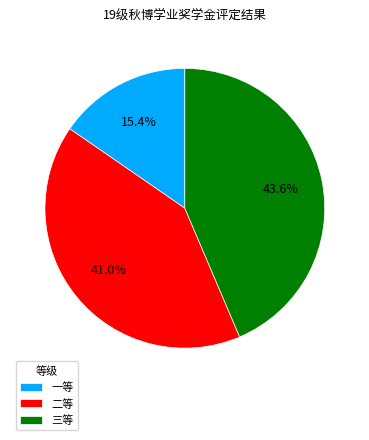

The 三等 slice represents 44% of the pie. True or false?

True